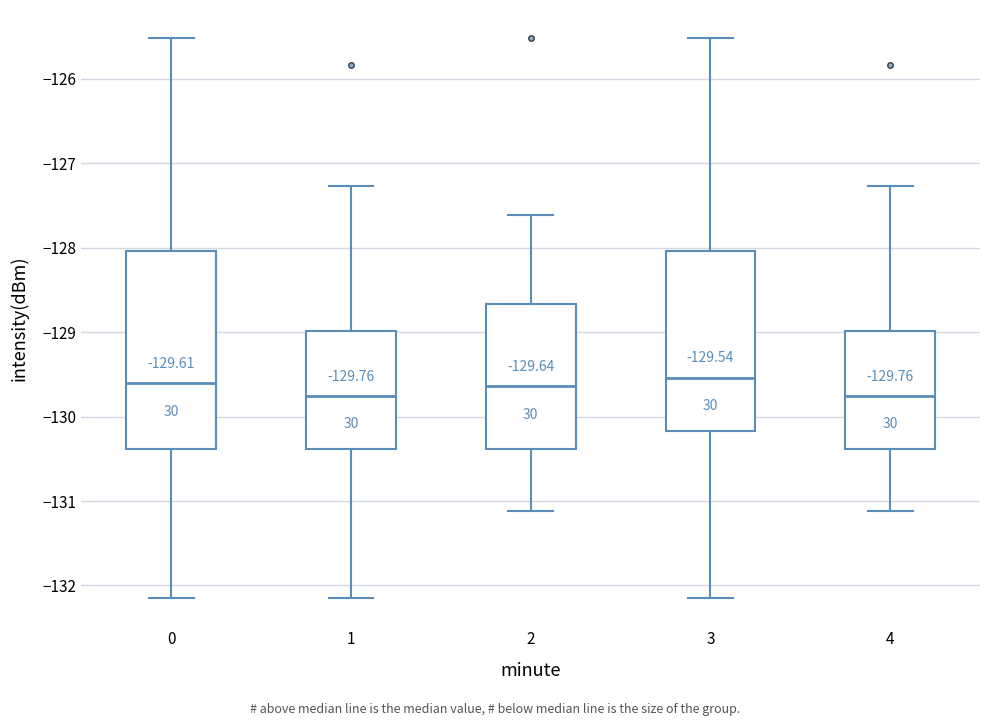

Comparing the boxes themselves (not the whiskers), which one is the tallest?

0